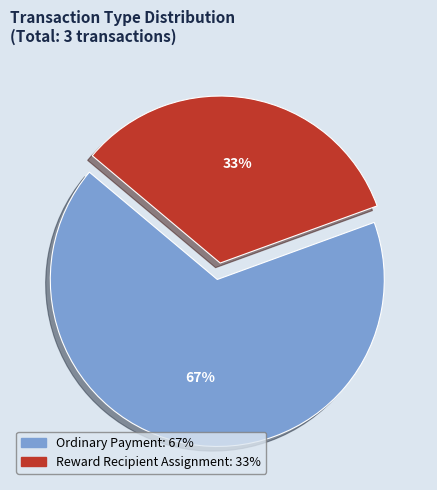

How many slices are in this pie chart?

2